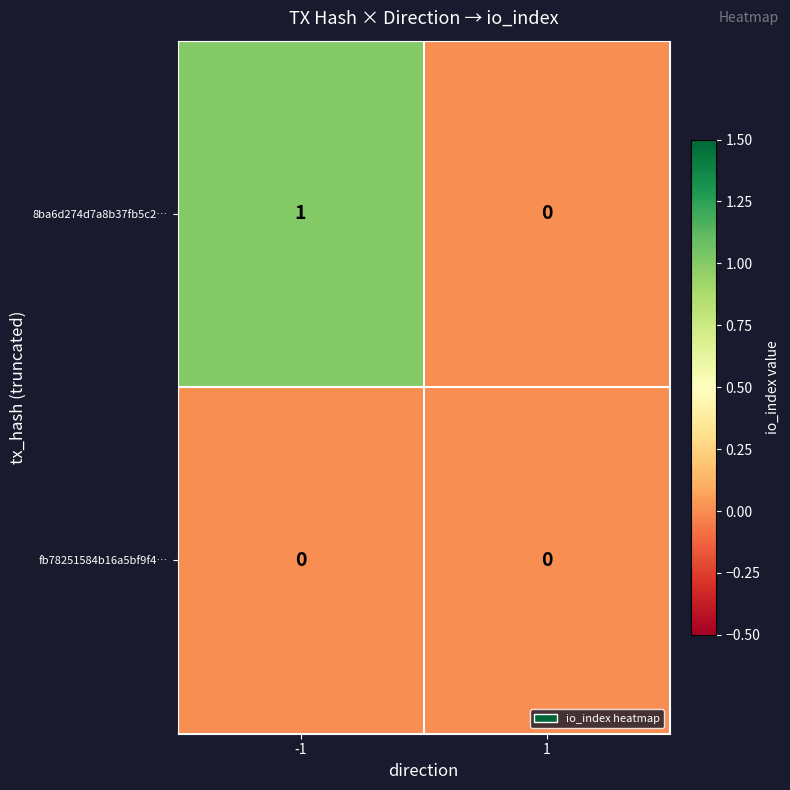

Which series has the largest total across all categories?

8ba6d274d7a8b37fb5c2…